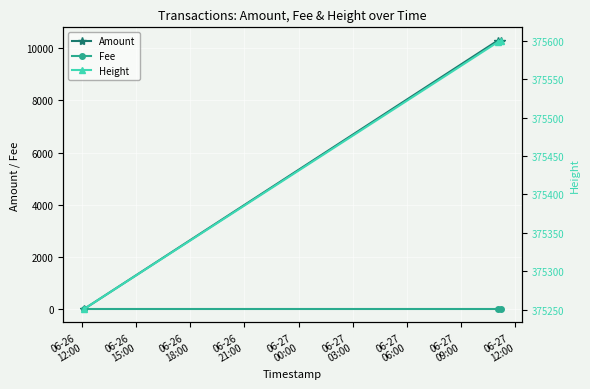

What are all the series names shown in the legend?

Amount, Fee, Height